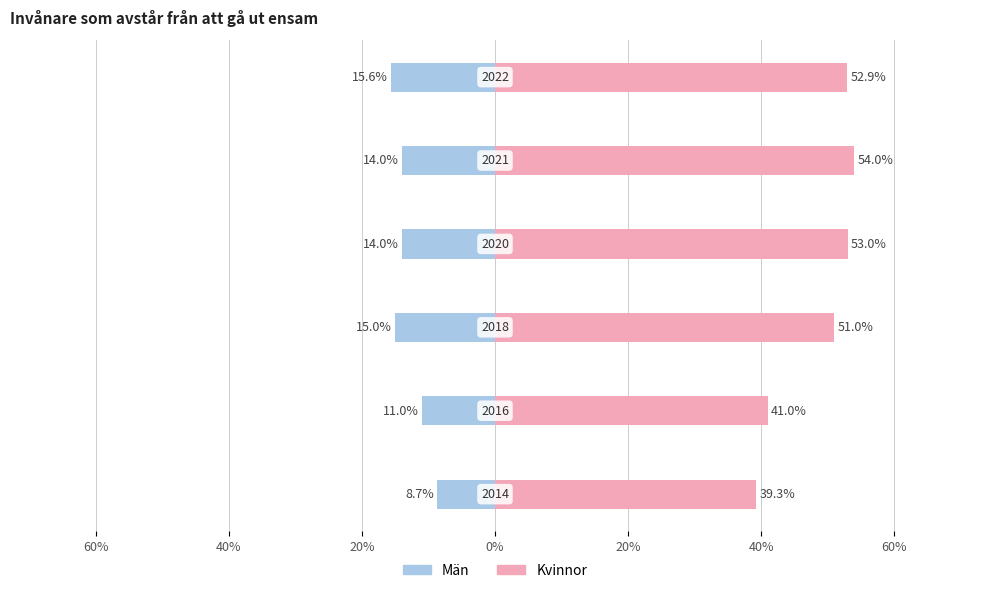

How many groups of bars are there?

6